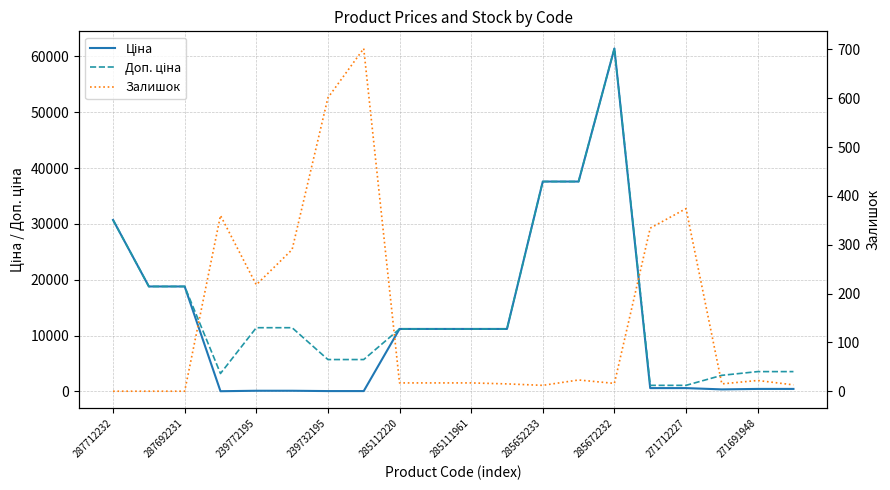

At which category is the sum across all series the highest?

285672232